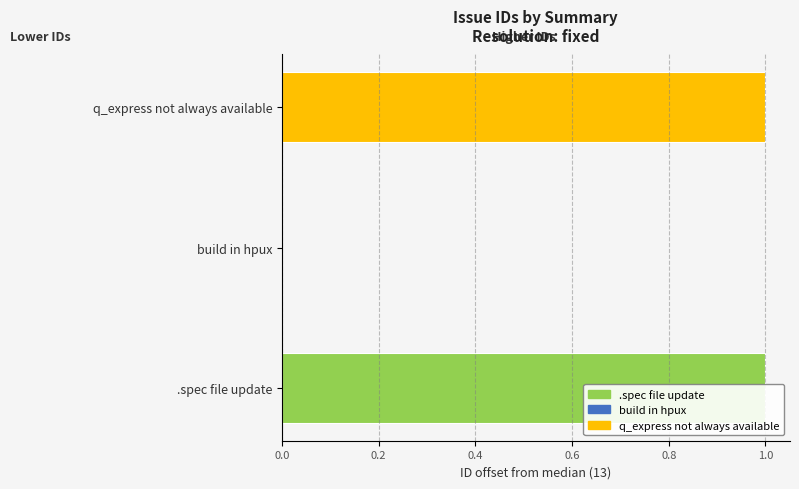

What is the label of the 1st bar from the right?

q_express not always available